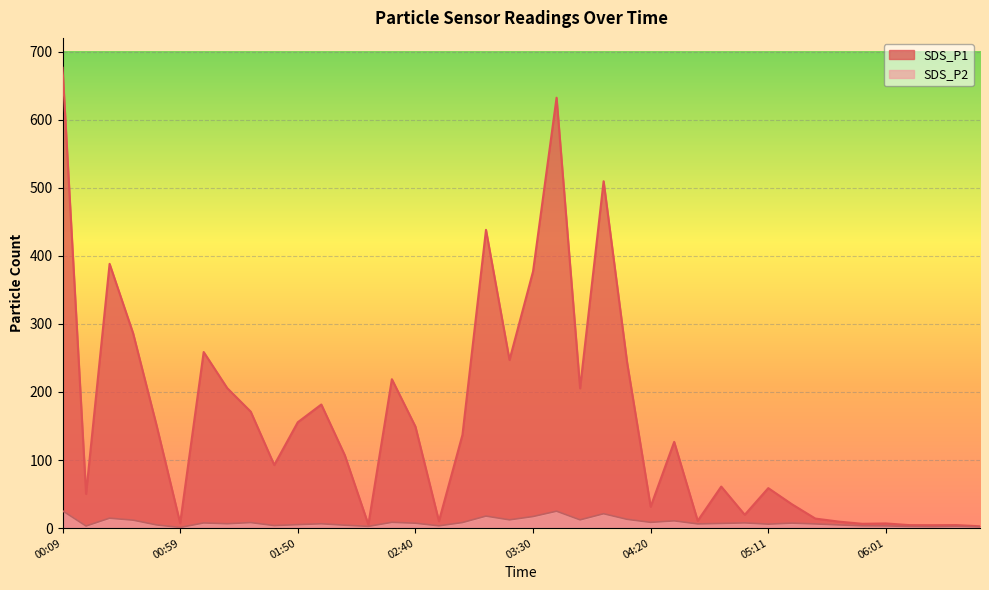

How many series are shown in this chart?

2